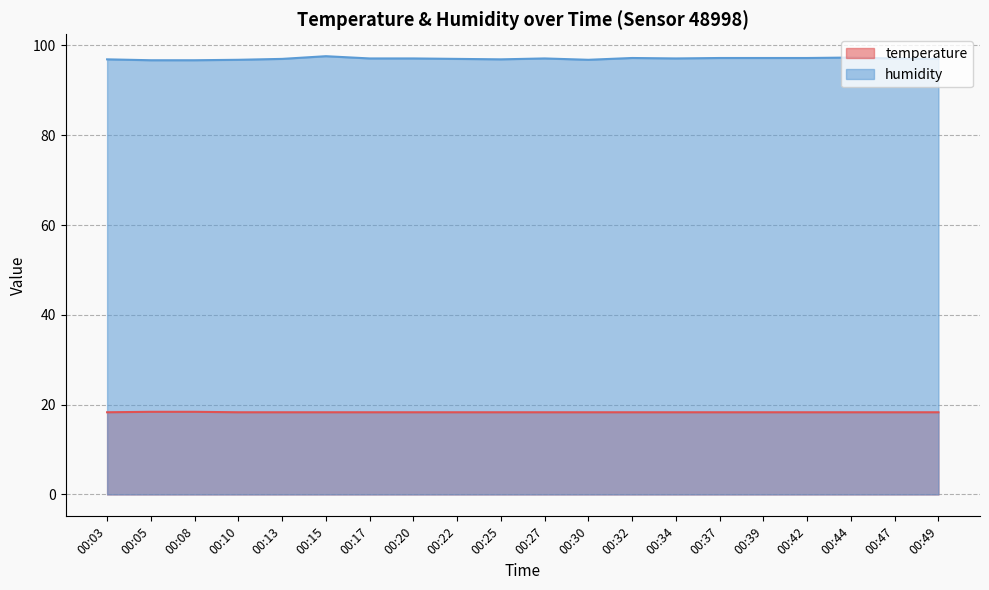

Rank the series by their maximum value, from lowest to highest.

temperature, humidity